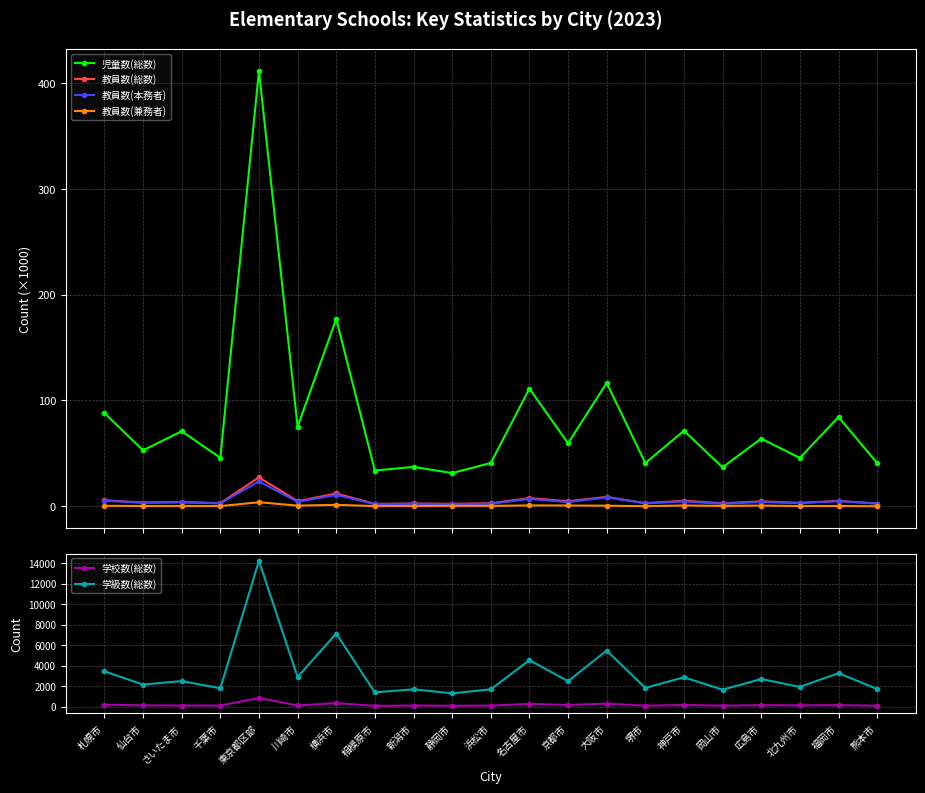

The value of 学校数(総数) at 川崎市 is 118.0. True or false?

True